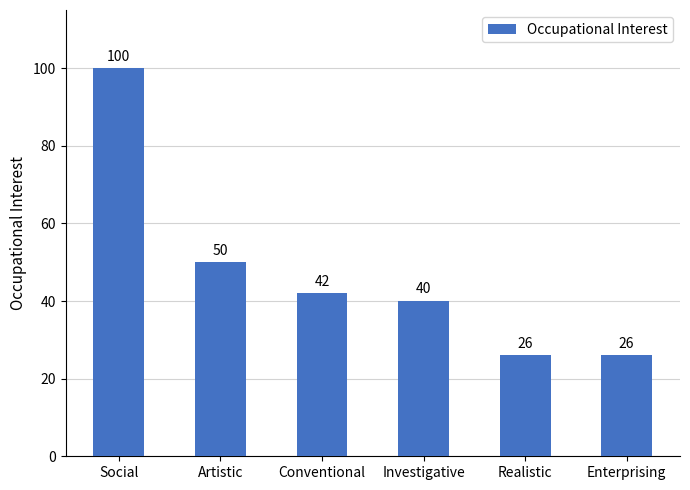

What is the ratio of the value at Investigative to the value at Conventional?

1.0